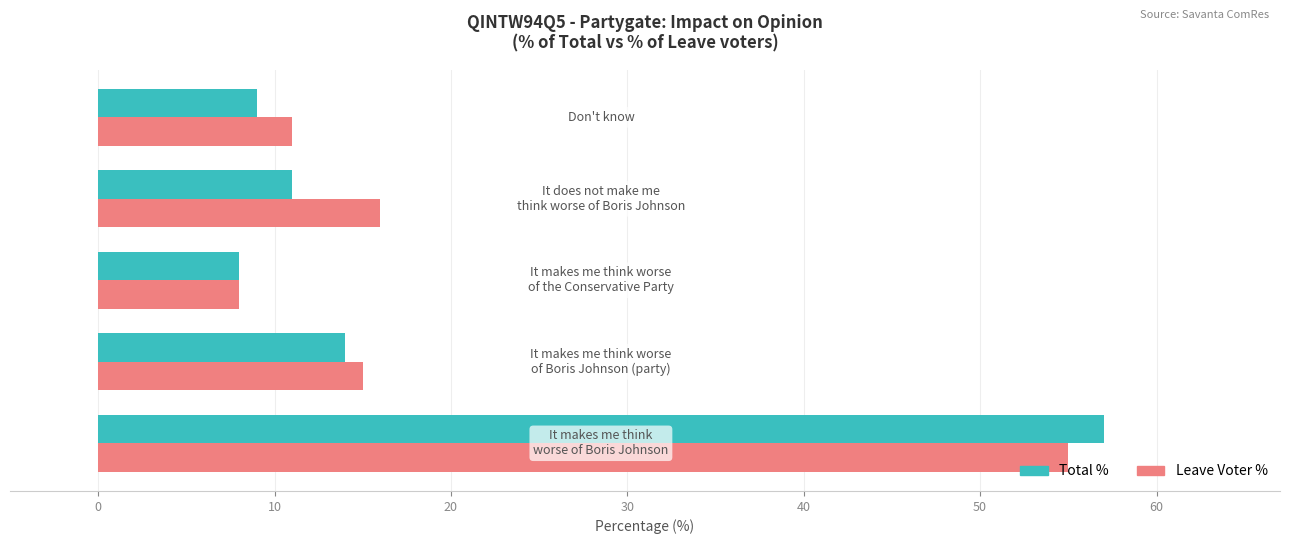

Which series has the widest spread of values?

Total %